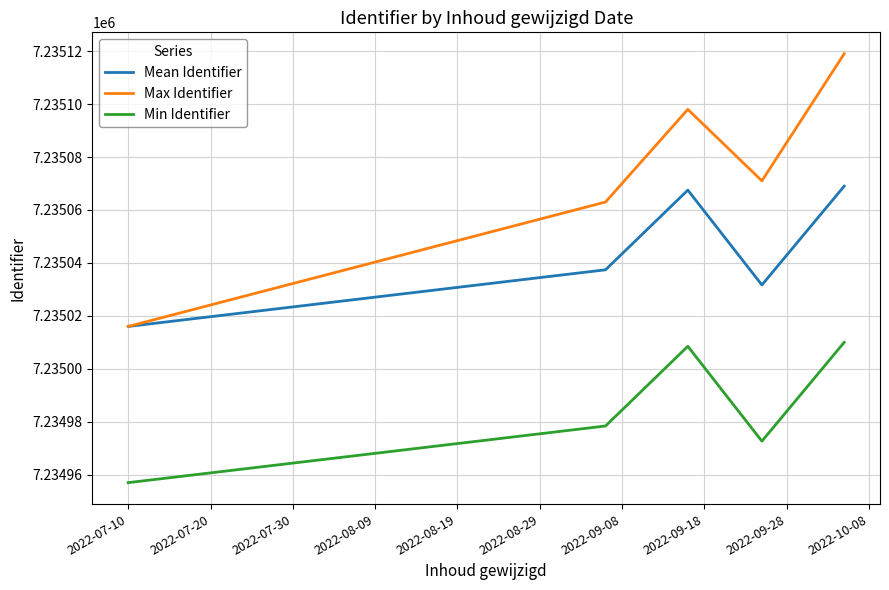

True or false: Max Identifier and Min Identifier intersect in this chart.

False